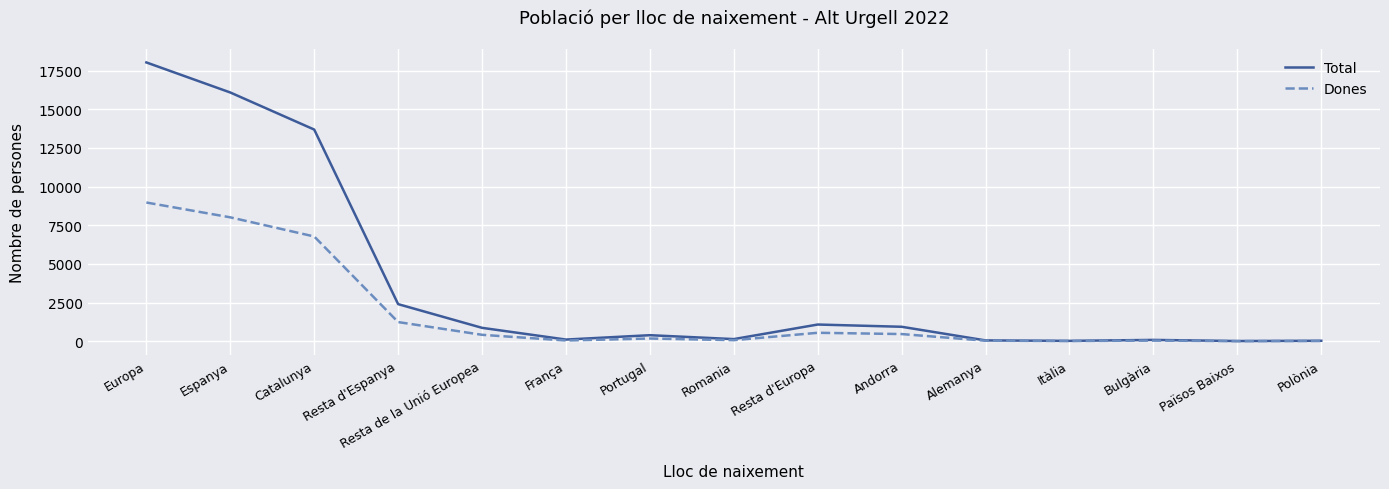

Where does the Total series first go above 389?

Europa